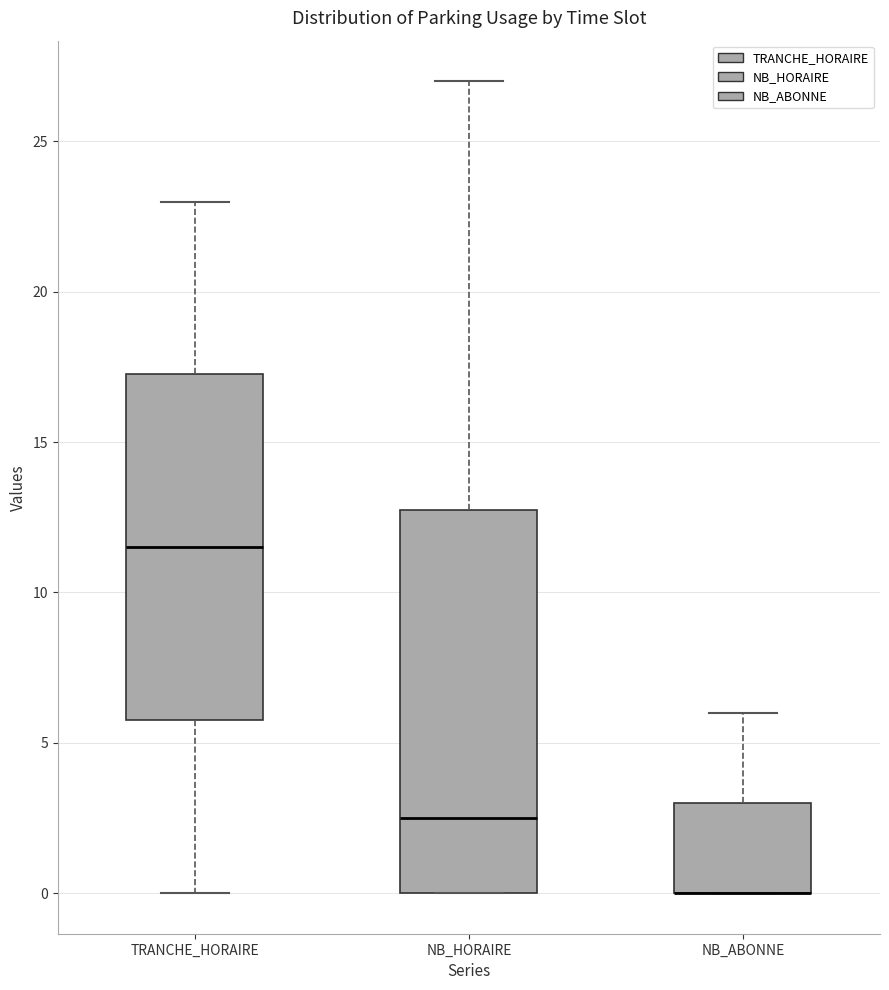

Reading left to right, transcribe this box plot: for each box, give where its median line is, the range the box spans, and where its two whiskers end, as read against the y-axis. The values are not printed on the chart, so give them approximately, as read against the axis.

TRANCHE_HORAIRE: median 11.5, box 6.0 to 17.5, whiskers 0.0 to 23.0
NB_HORAIRE: median 2.5, box 0.0 to 13.0, whiskers 0.0 to 27.0
NB_ABONNE: median 0.0 (drawn on the box's lower edge), box 0.0 to 3.0, whiskers 0.0 to 6.0